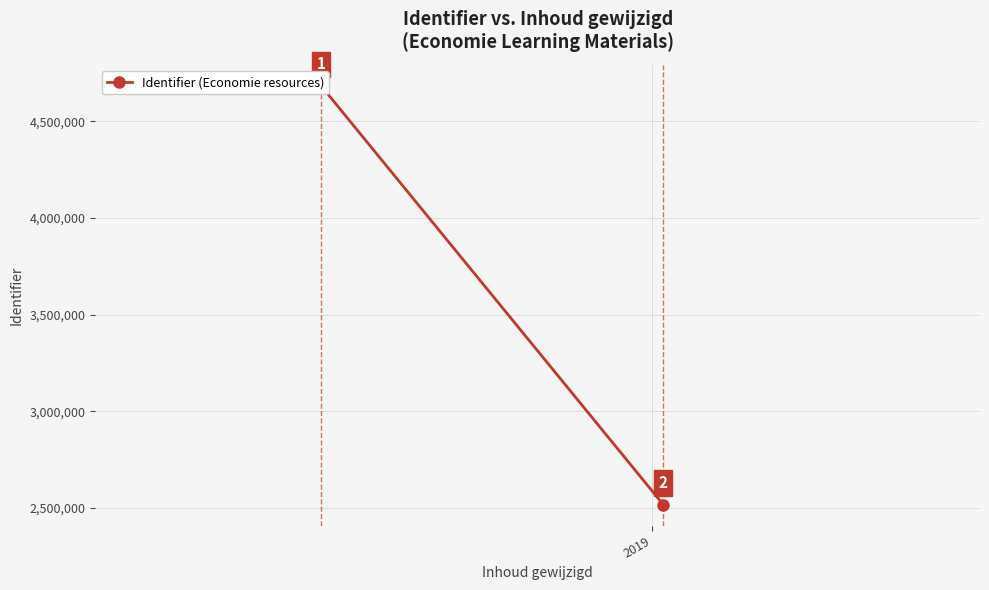

Rank the categories by value from highest to lowest.

2018, 2019